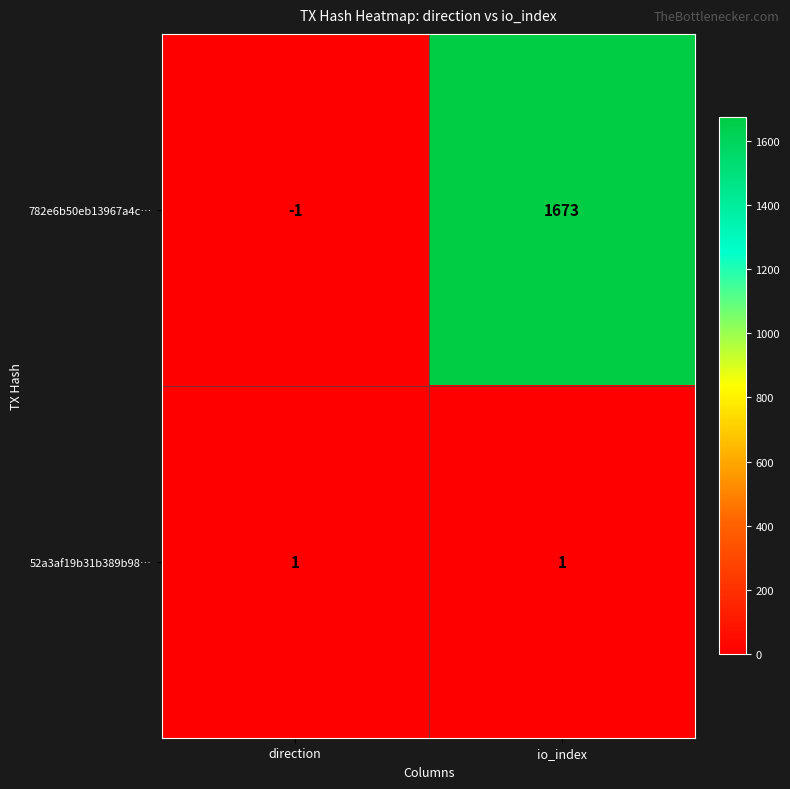

At direction, list the series in order from largest to smallest.

52a3af19b31b389b98…, 782e6b50eb13967a4c…